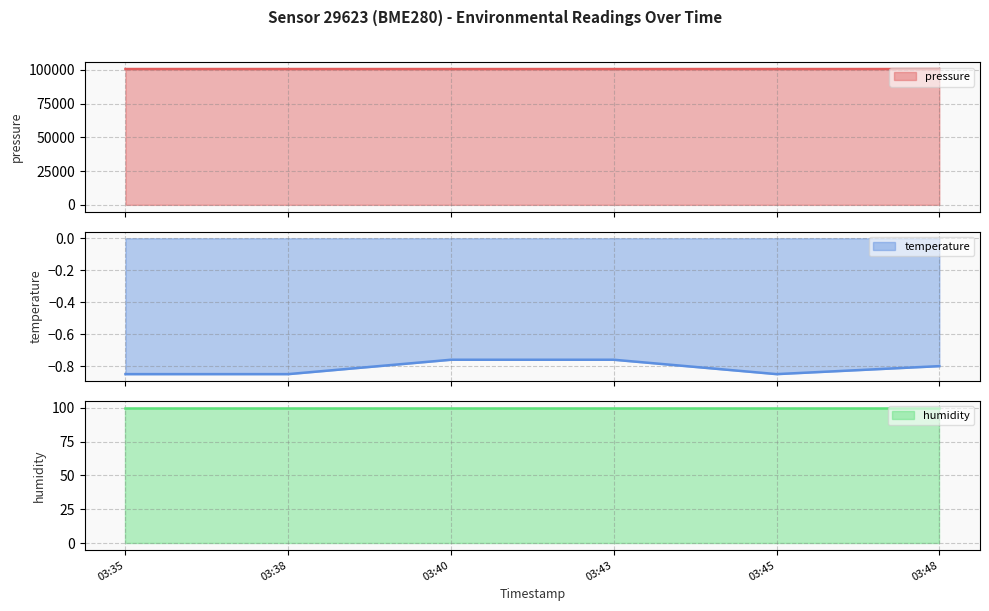

What is the minimum value for pressure?

100601.0